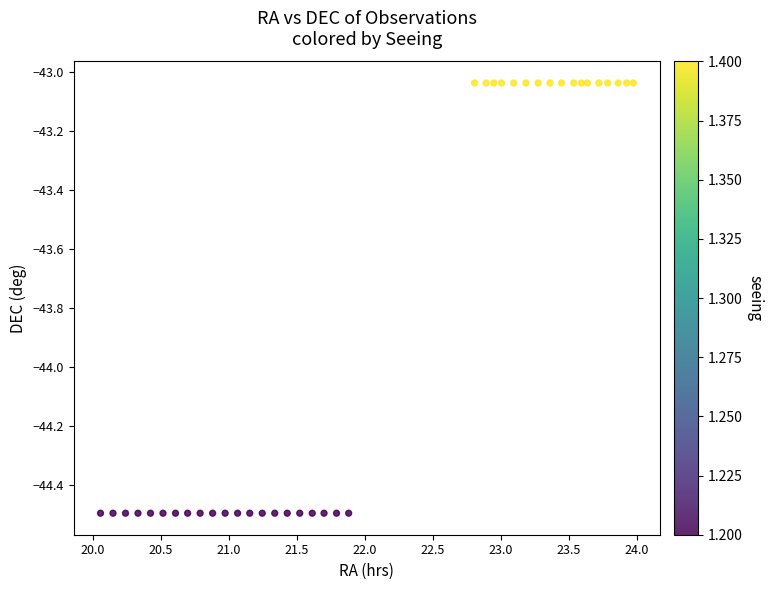

What is the range of Y values (max minus min)?

1.5